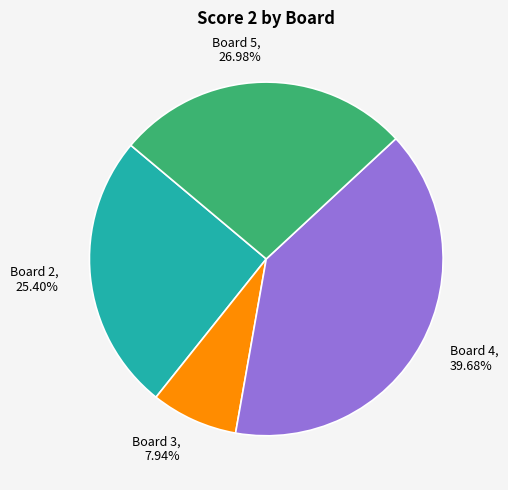

Rank the categories by value from lowest to highest.

Board 3, Board 2, Board 5, Board 4